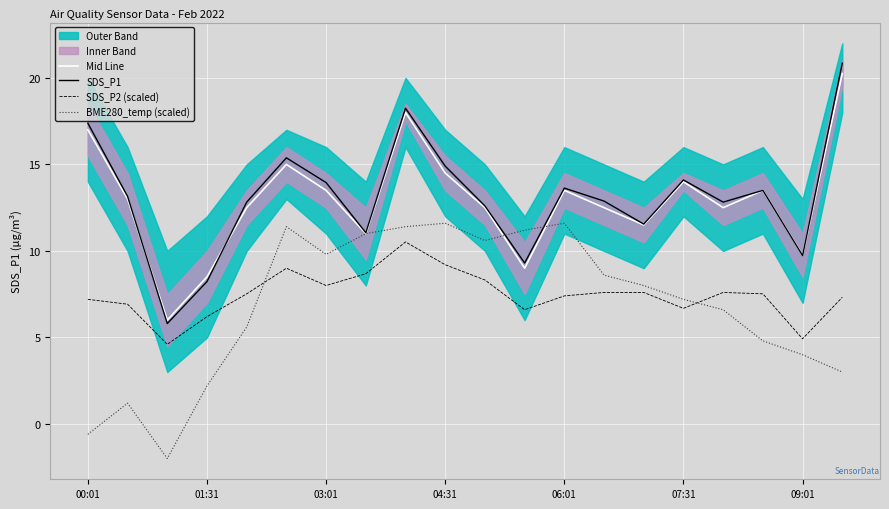

What is the maximum value for BME280_temp (scaled)?

11.6